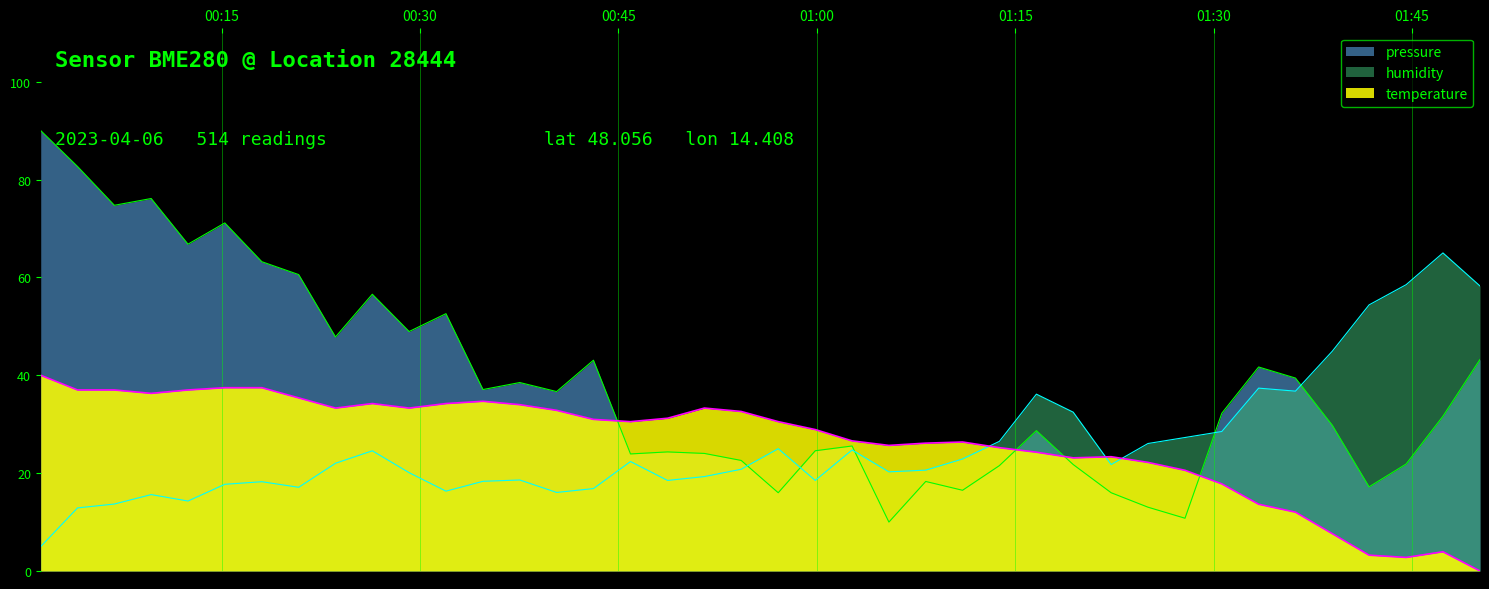

Which series has the largest range (max minus min)?

pressure